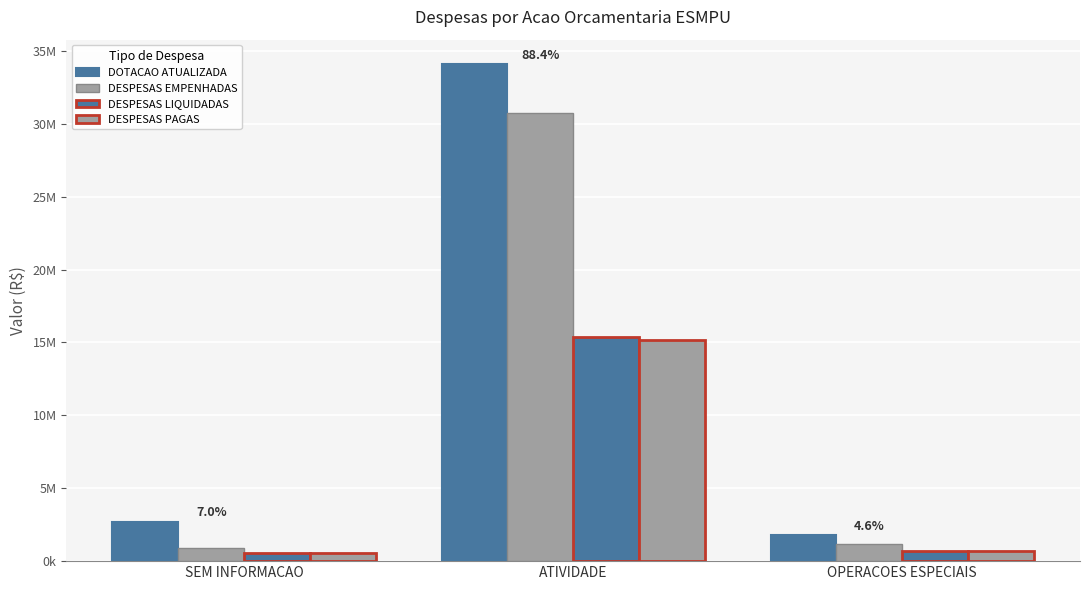

Which category has the highest value across all series?

ATIVIDADE